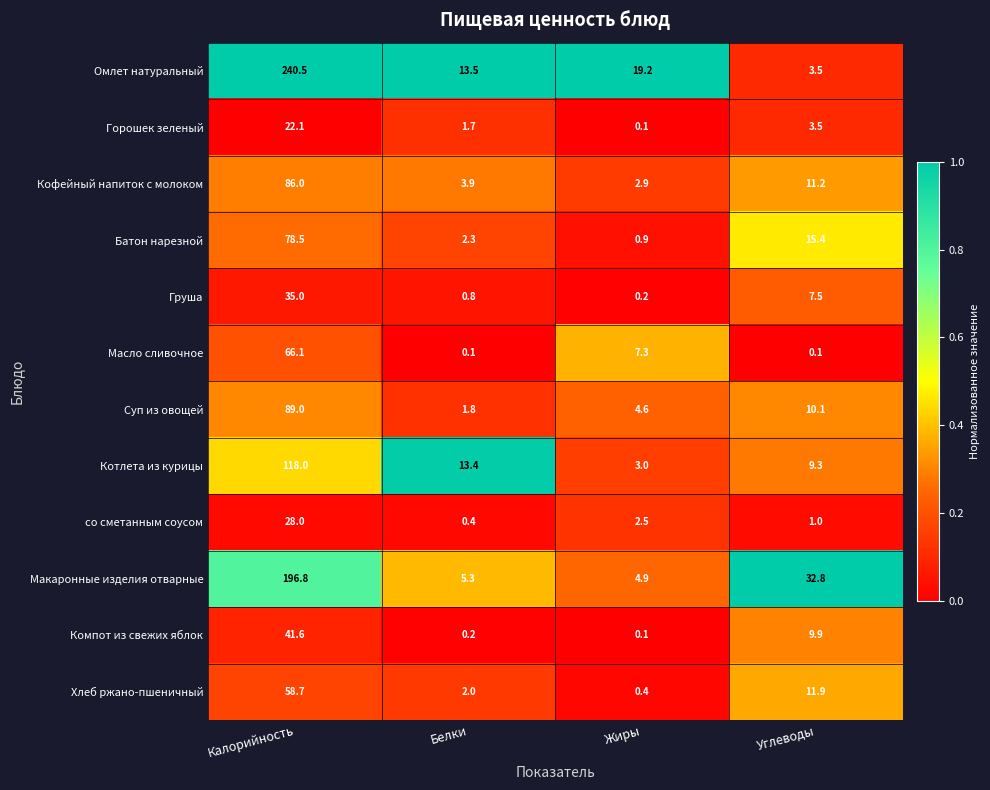

At which category does the chart reach its peak across all series?

Калорийность